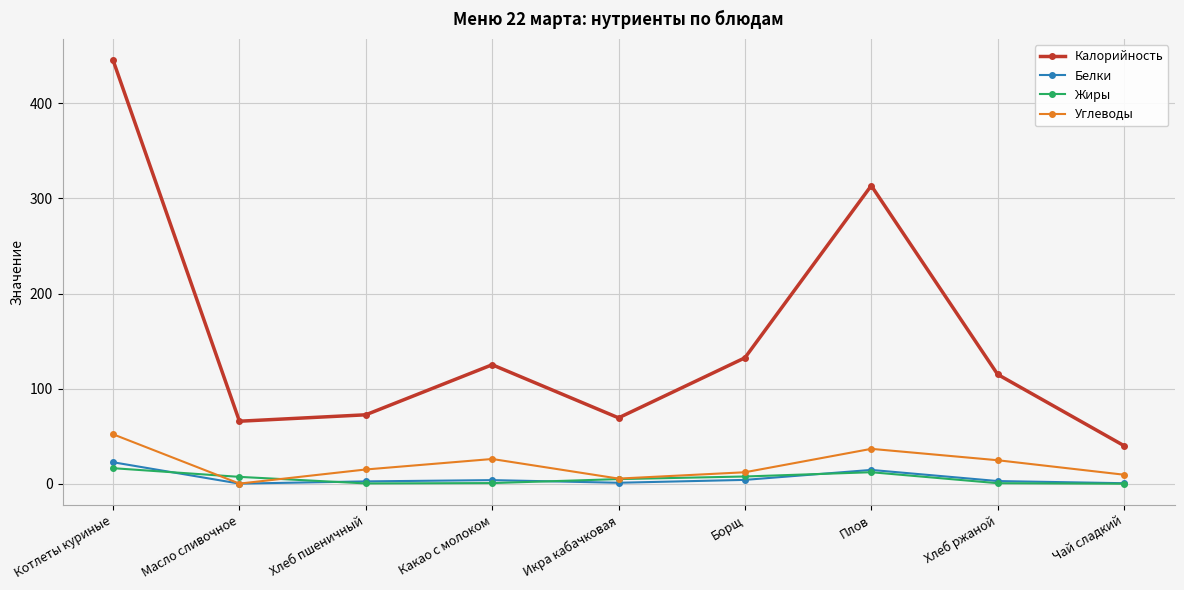

True or false: Углеводы has more than 2 interior local peaks.

False